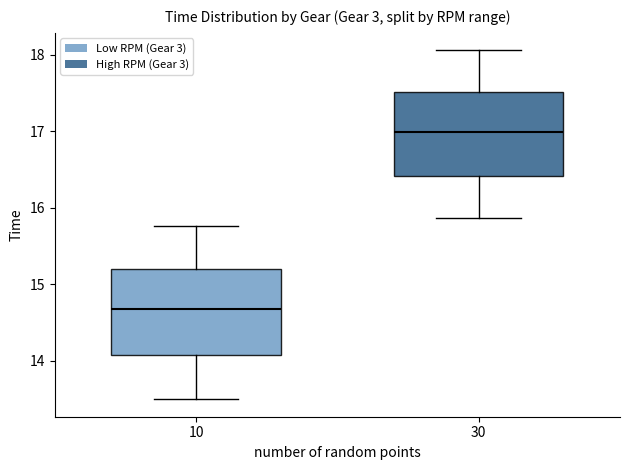

Which box's median line is the highest?

30